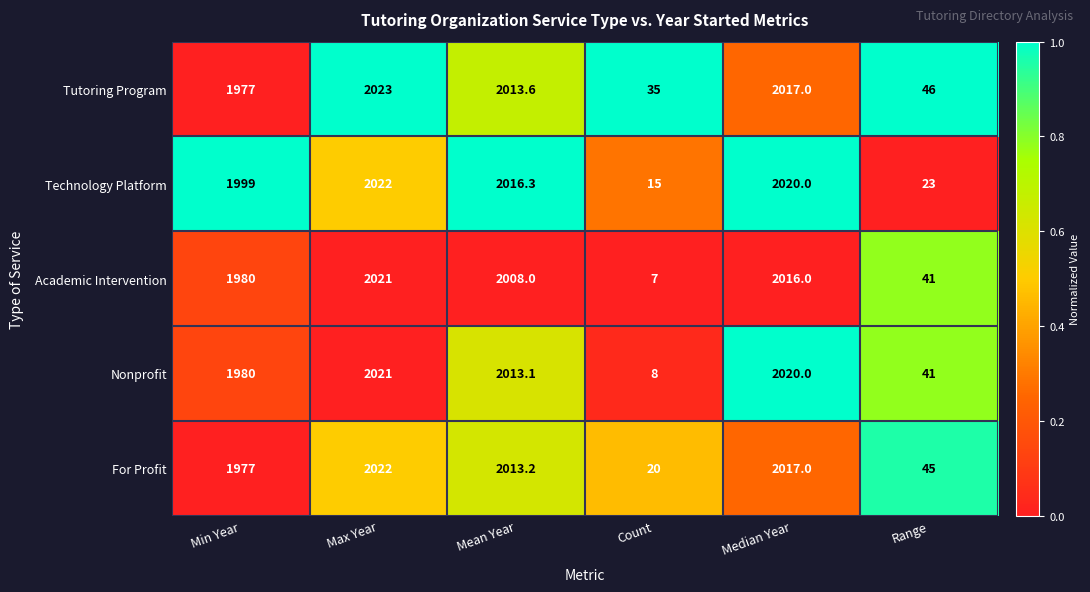

What is the difference between the Academic Intervention values at Max Year and Count?

2014.0